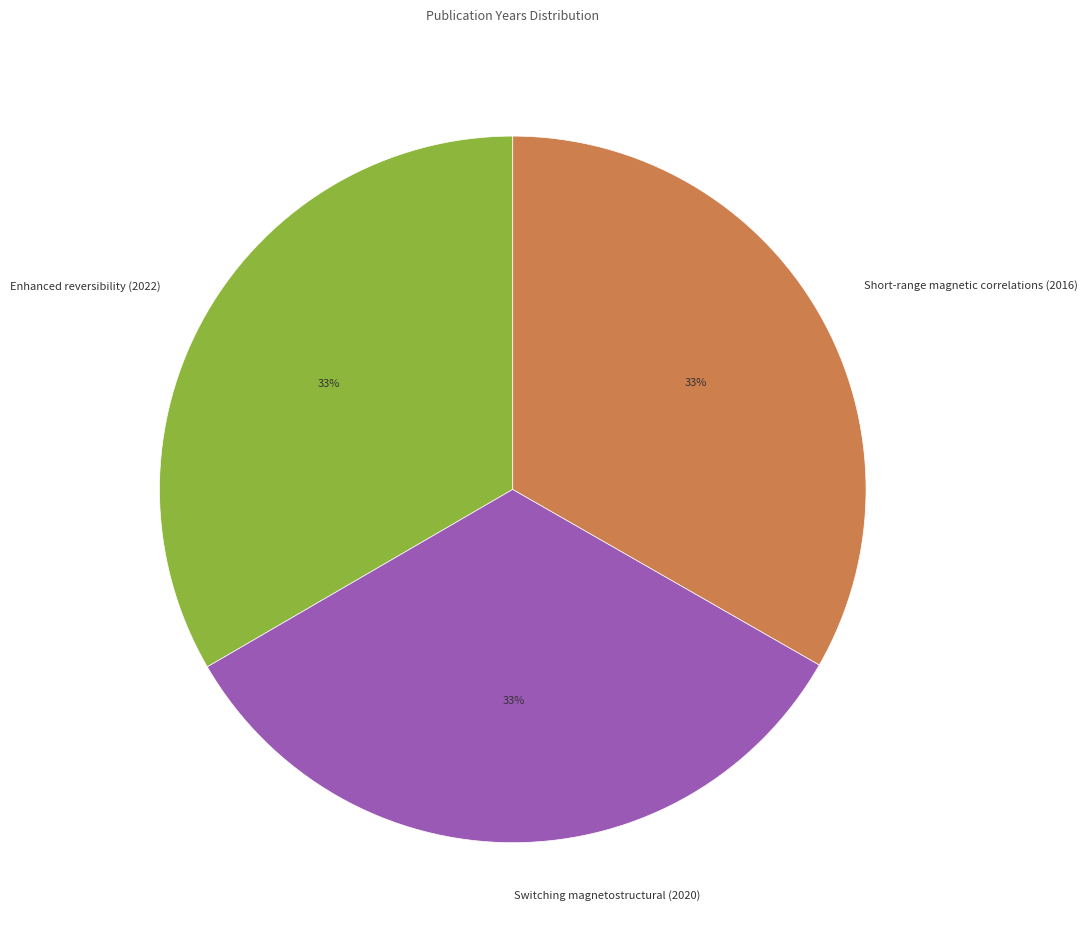

Approximately how many times larger is the value at Short-range magnetic correlations (2016) compared to Switching magnetostructural (2020)?

1.0